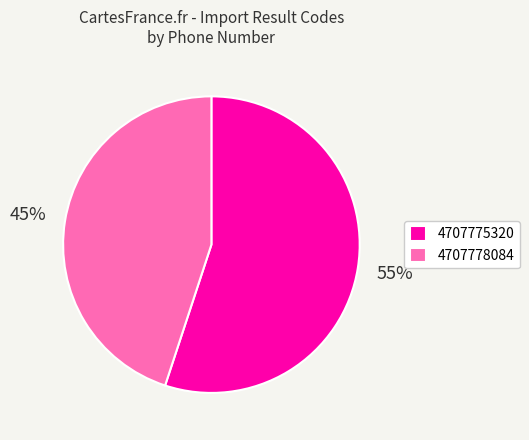

To the nearest percent, what is the difference between the largest and smallest slice percentages?

10%